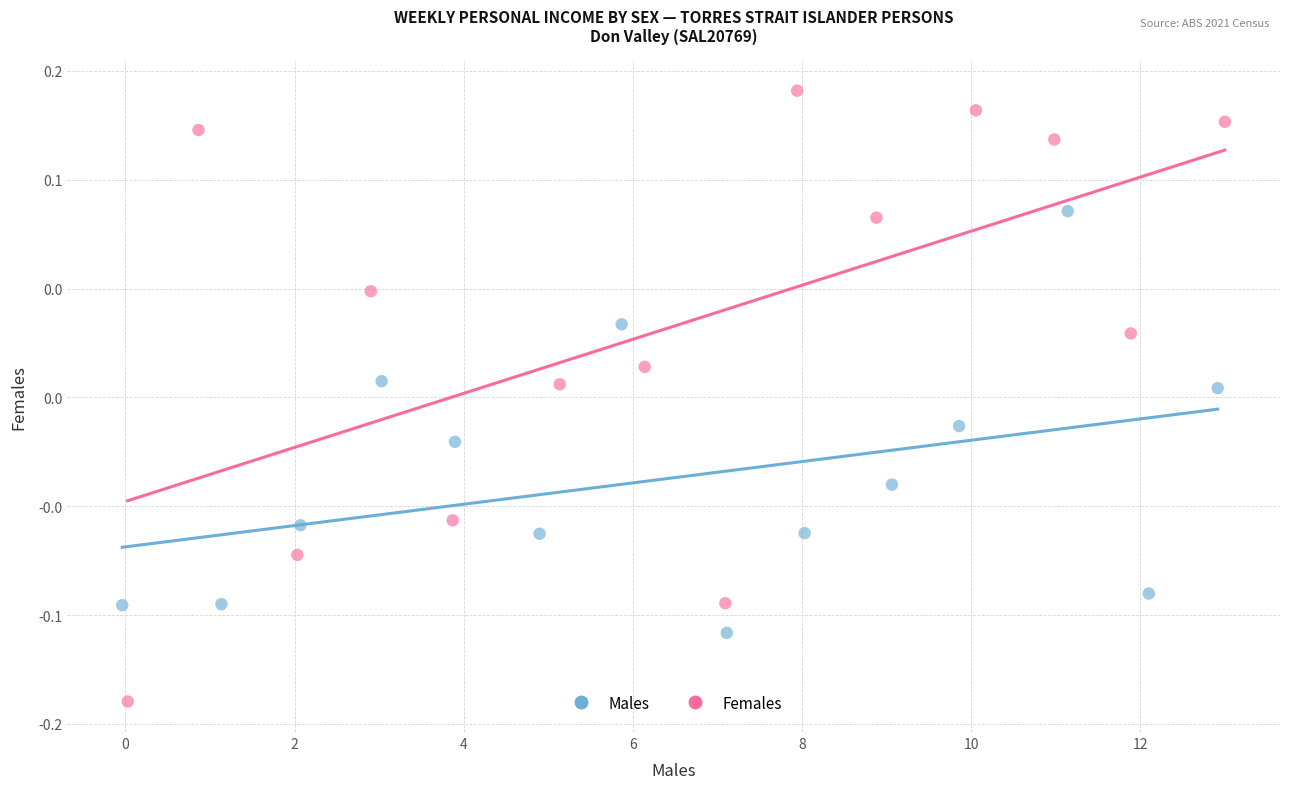

Which series has the widest spread of Y values?

Females